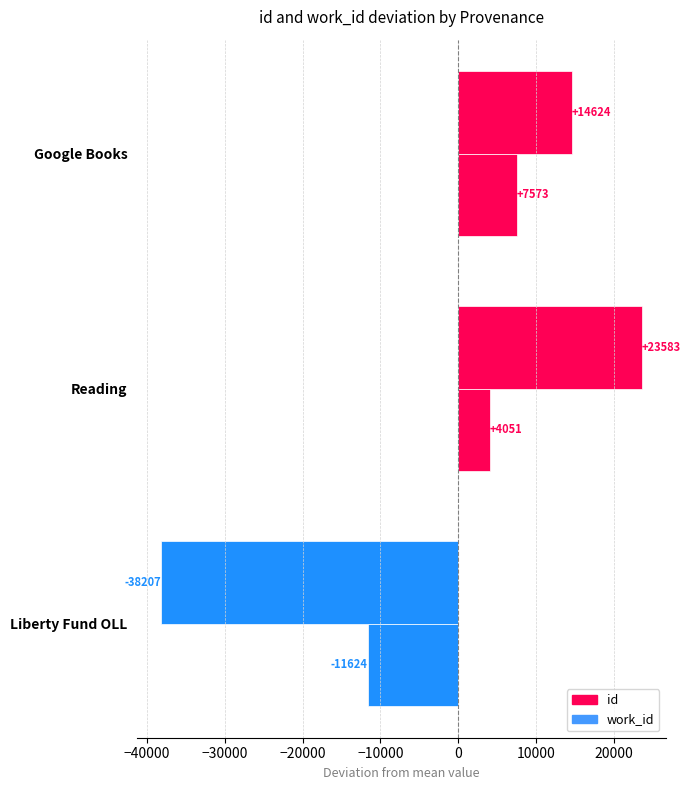

How many values in the id series are below 14624?

1